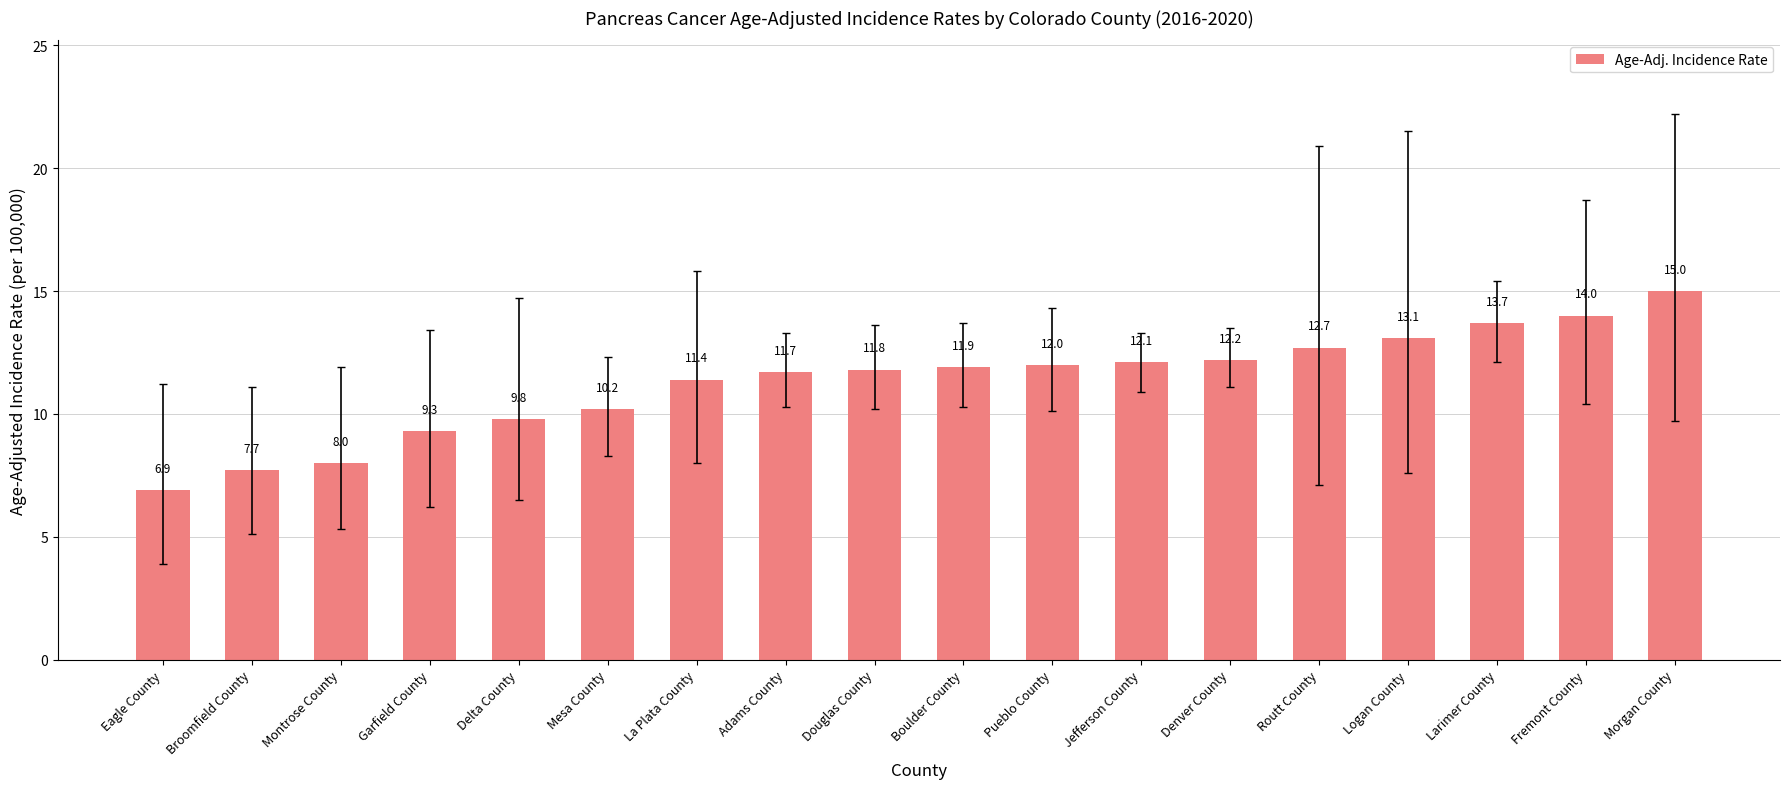

List the labels in order of value, largest first.

Morgan County, Fremont County, Larimer County, Logan County, Routt County, Denver County, Jefferson County, Pueblo County, Boulder County, Douglas County, Adams County, La Plata County, Mesa County, Delta County, Garfield County, Montrose County, Broomfield County, Eagle County